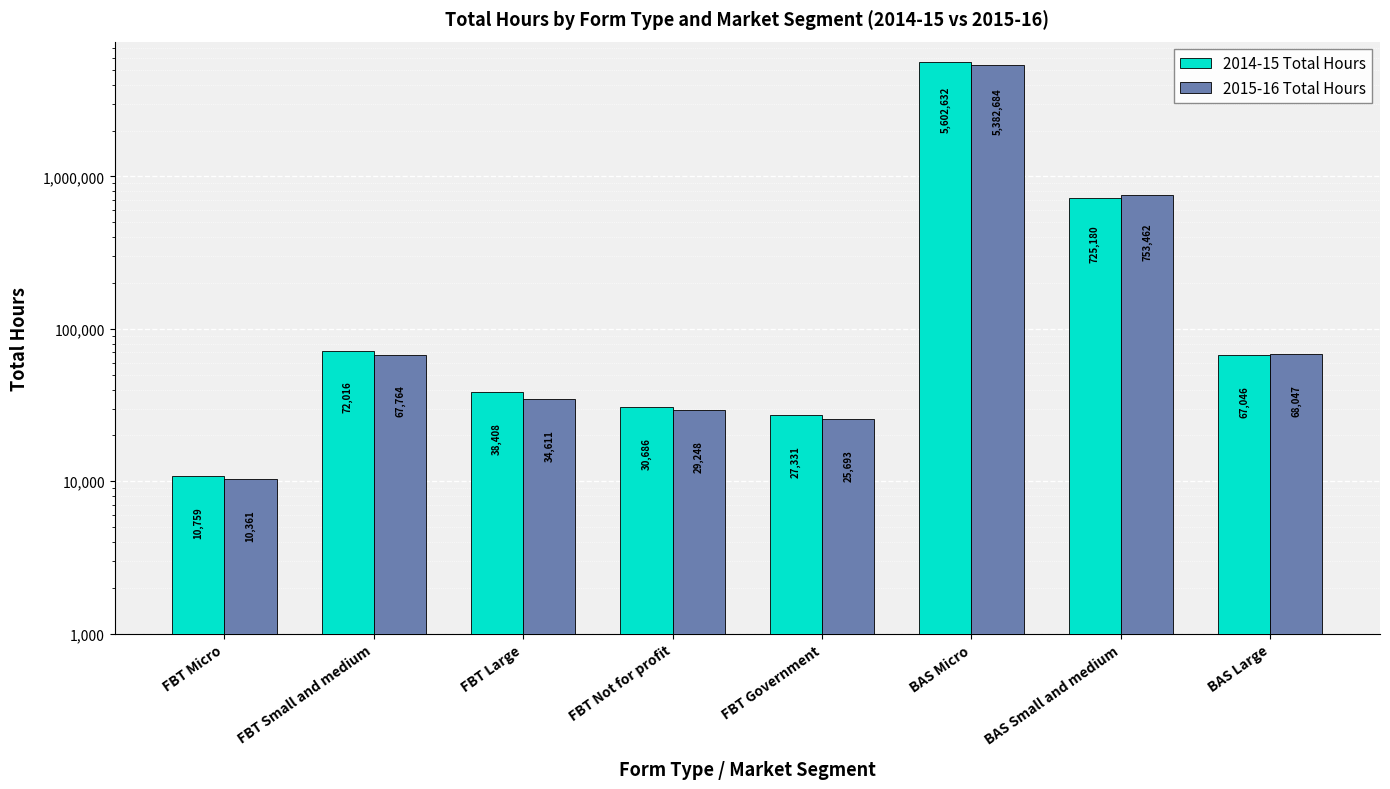

What are all the series names shown in the legend?

2014-15 Total Hours, 2015-16 Total Hours